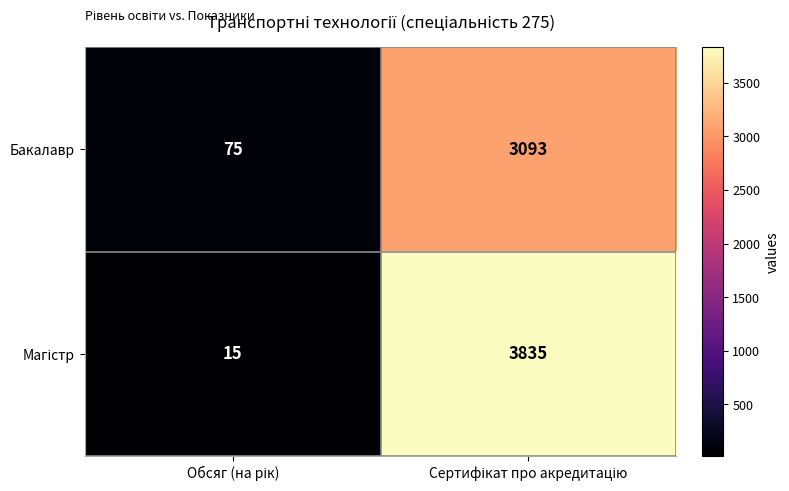

What is the minimum value for Бакалавр?

75